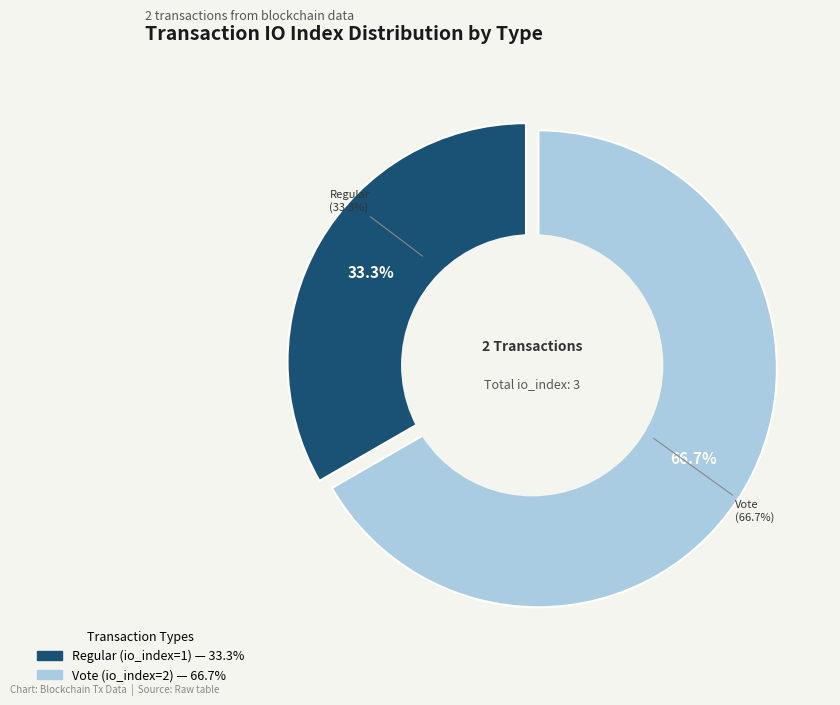

Is it true that Regular (io_index=1) is 33% of the pie?

True